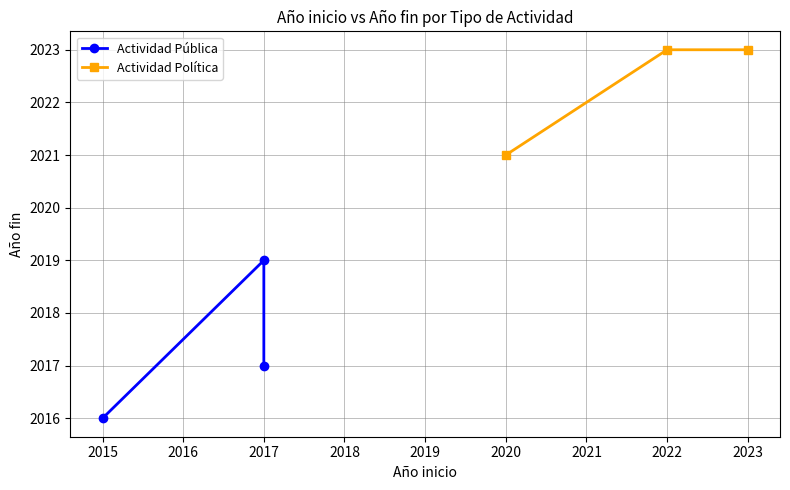

What is the average value of the Actividad Política series?

2022